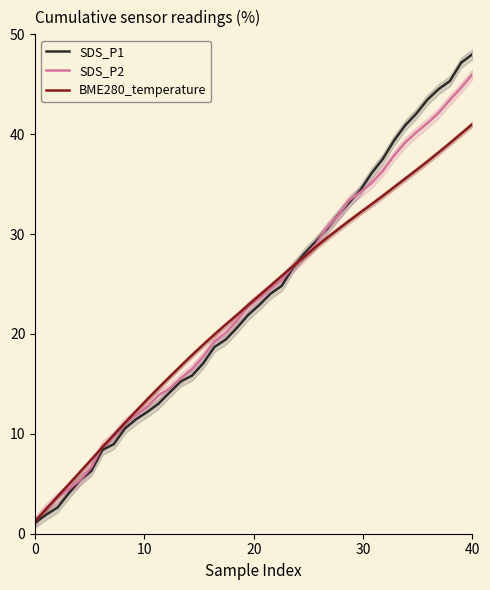

Rank the series by their average value, from highest to lowest.

SDS_P1, SDS_P2, BME280_temperature